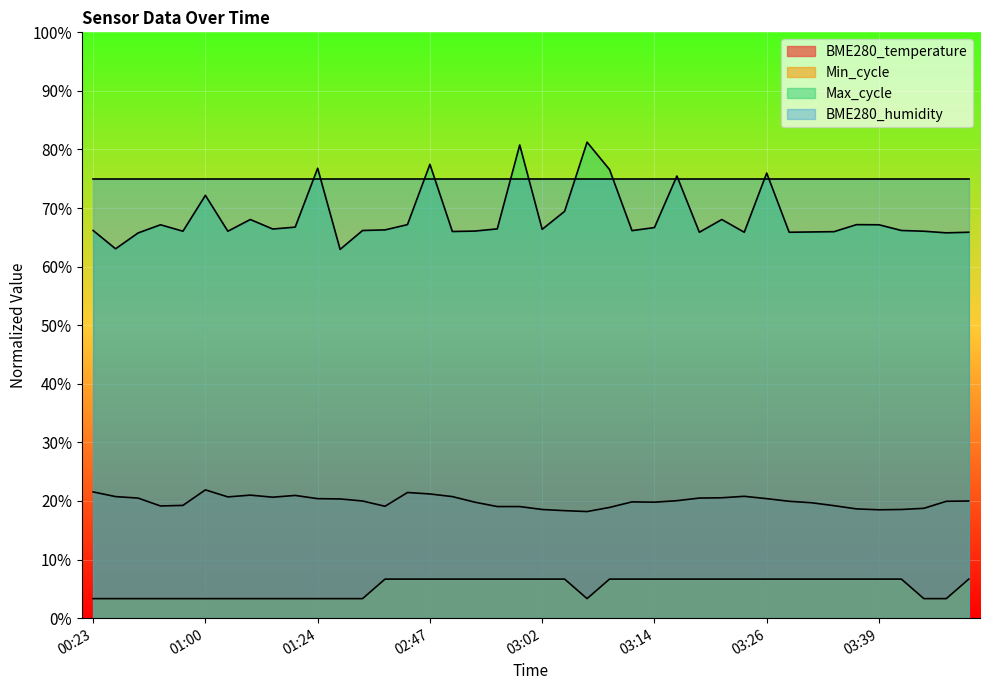

What is the total value across all series at 00:23?

166.1